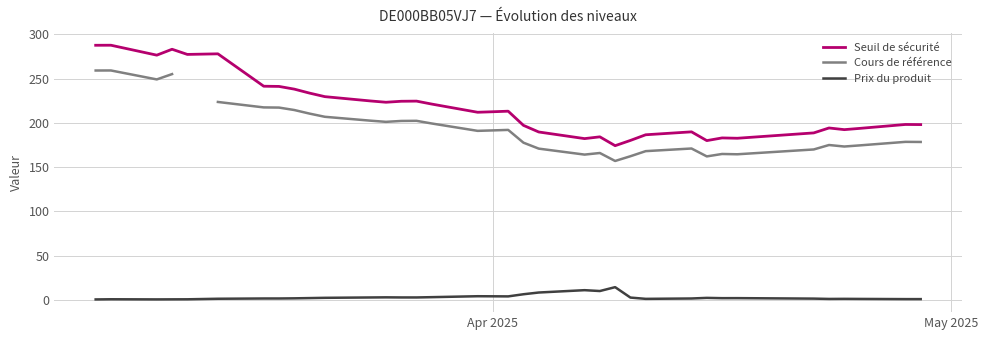

True or false: Prix du produit and Seuil de sécurité intersect in this chart.

False